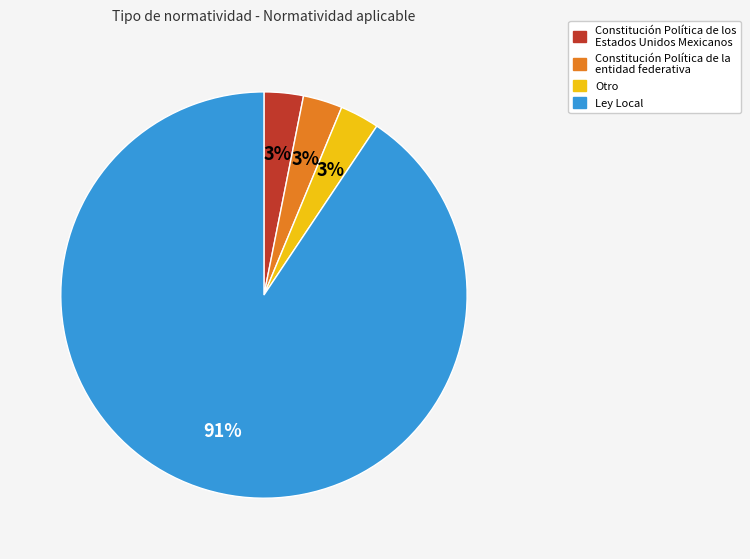

To the nearest percent, what is the average slice percentage?

25%